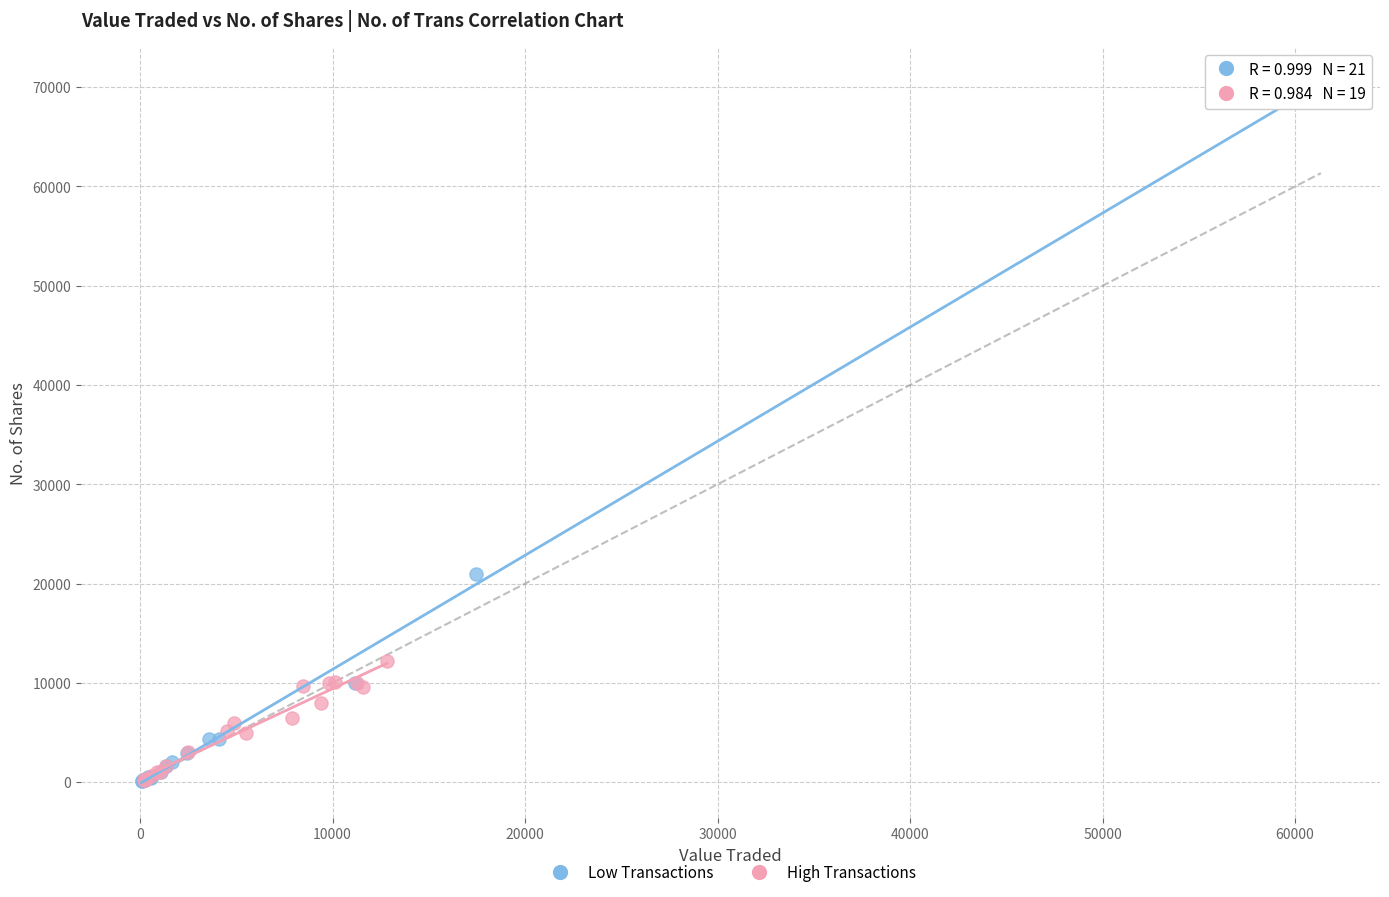

Which series has the widest spread of Y values?

Low Transactions